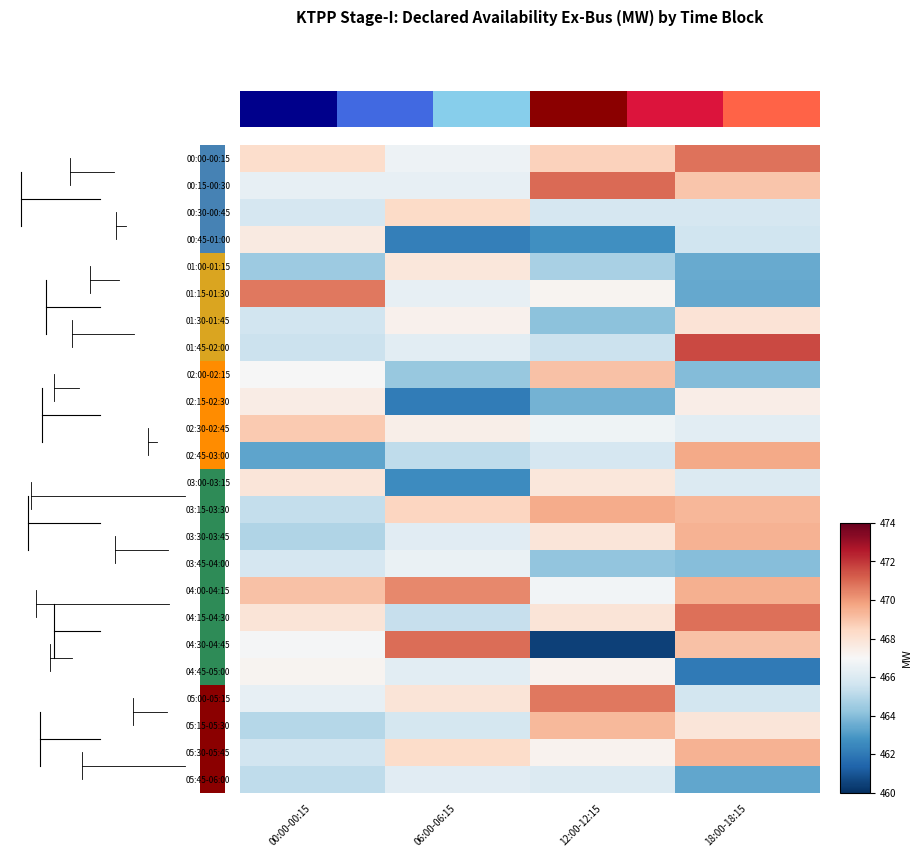

Is the value of 00:15-00:30 at 00:00-00:15 greater than the value of 01:15-01:30 at 06:00-06:15?

No